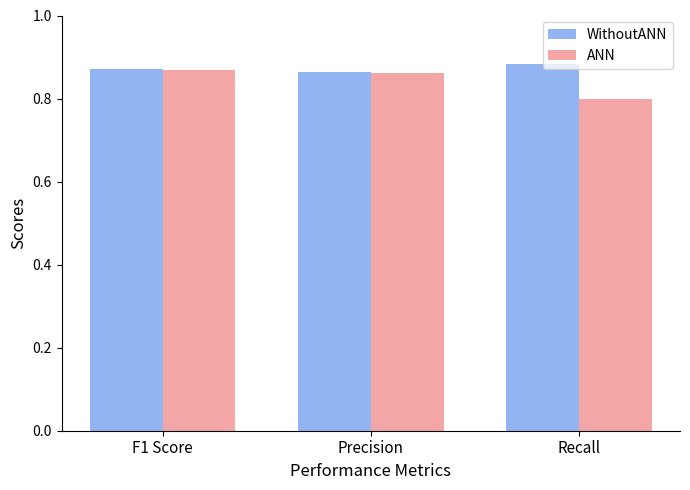

Are the bars grouped side by side (vs. stacked)?

Yes